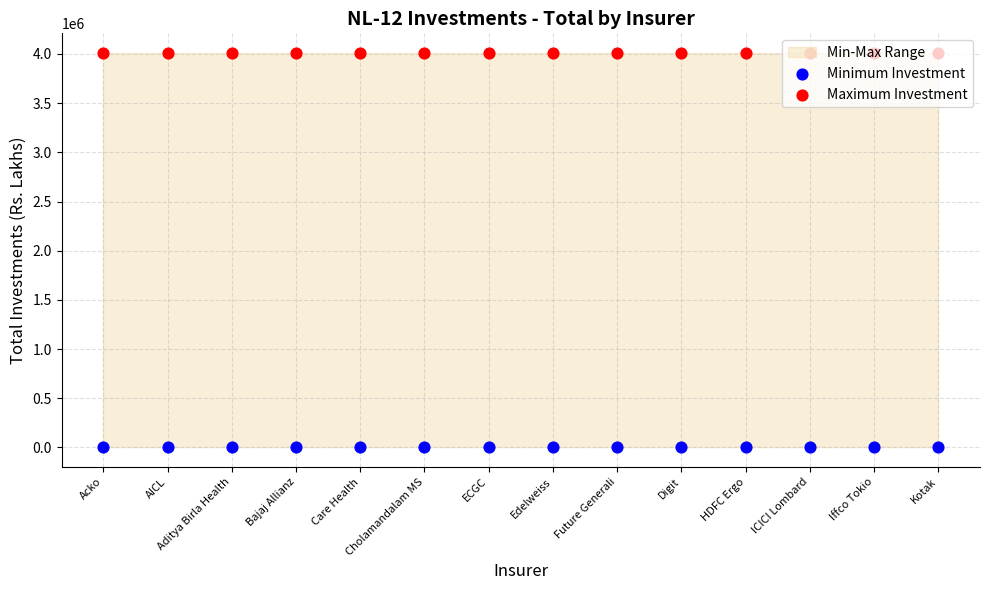

What is the total value across all series at ICICI Lombard?

4009623